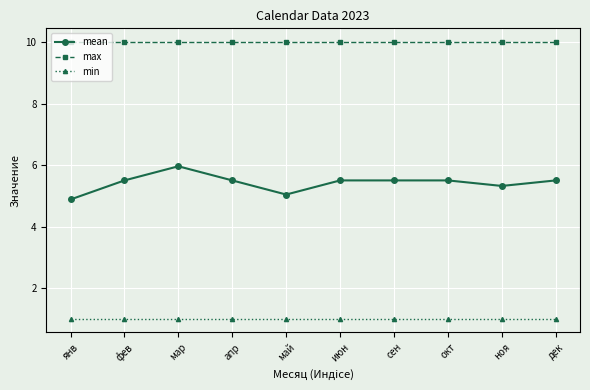

What is the maximum value for min?

1.0